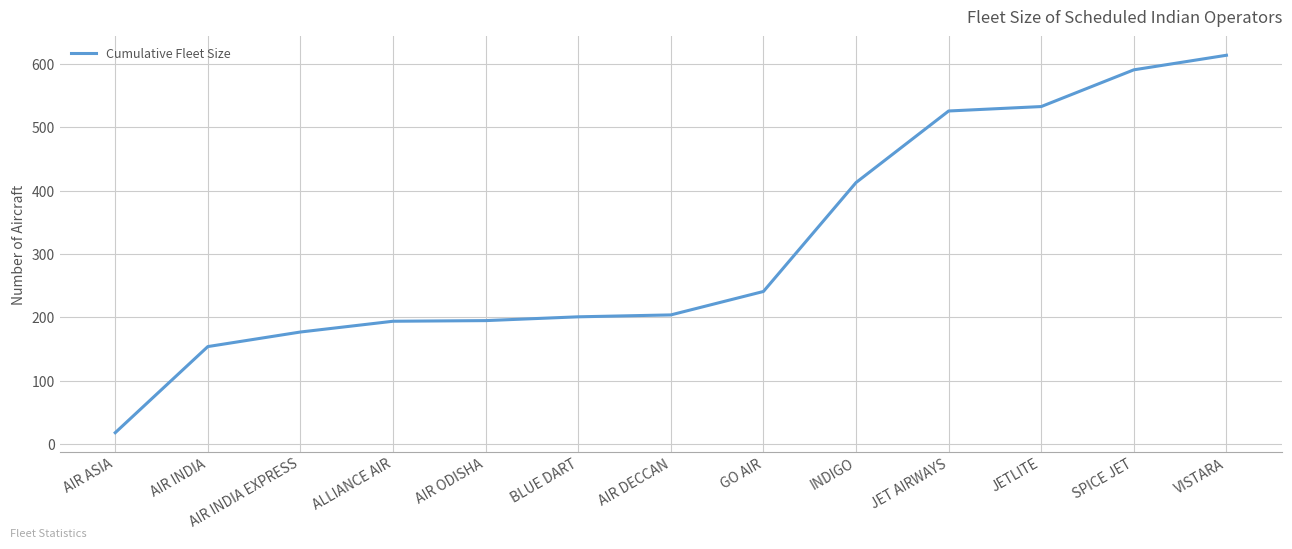

What is the change in value from GO AIR to JET AIRWAYS?

+285